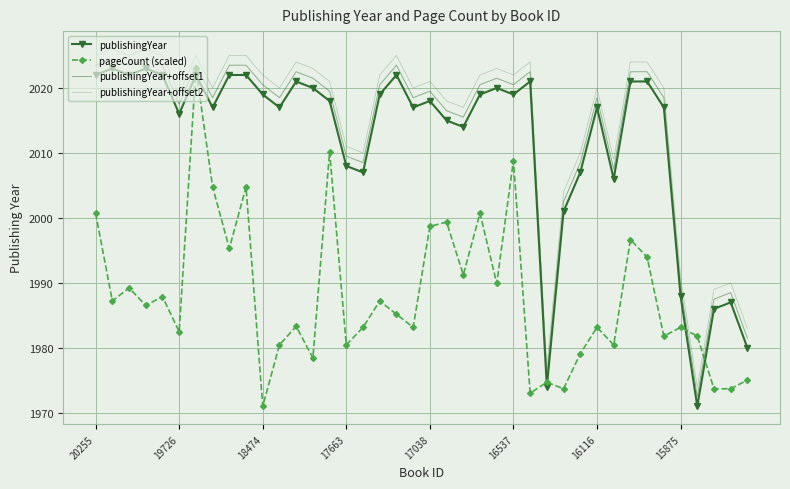

Which series has the largest range (max minus min)?

publishingYear